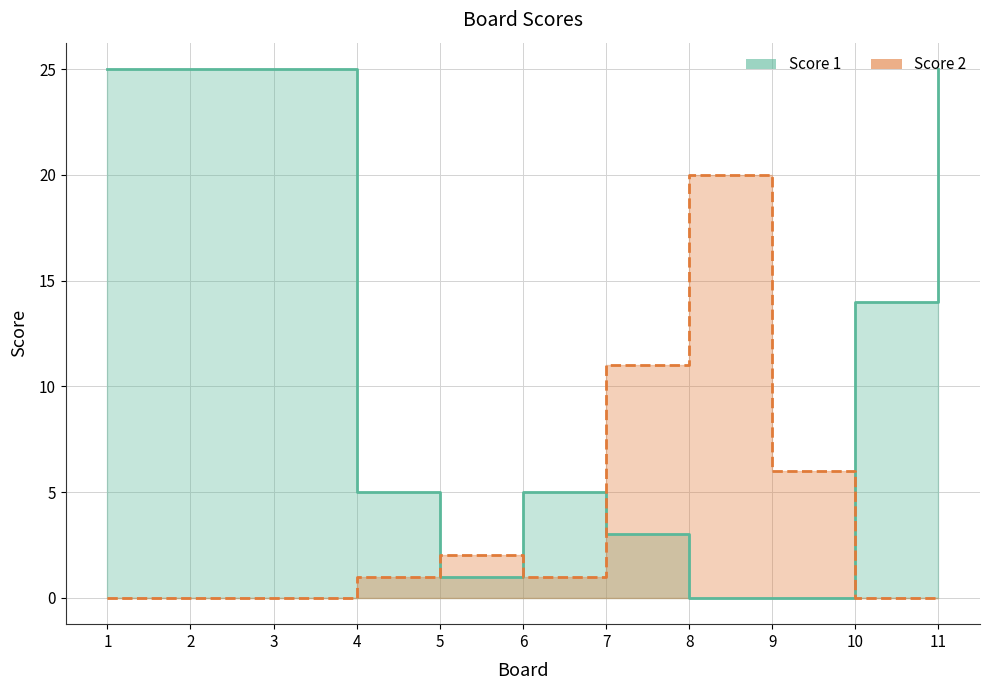

How many intersections are there between Score 1 and Score 2?

4